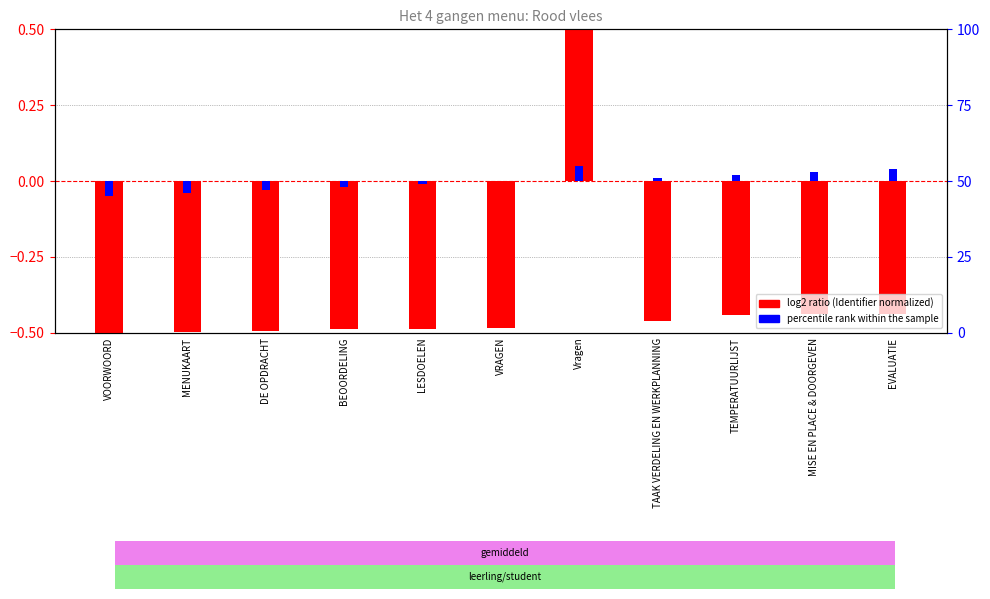

The value of percentile rank within the sample at TAAK VERDELING EN WERKPLANNING is 0.0. True or false?

False